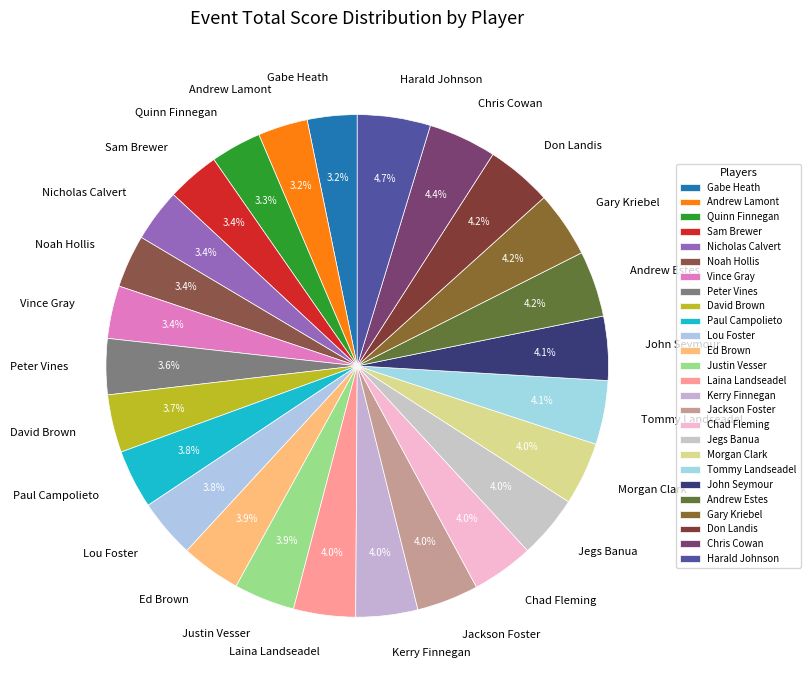

Is Andrew Lamont the majority of the pie?

No